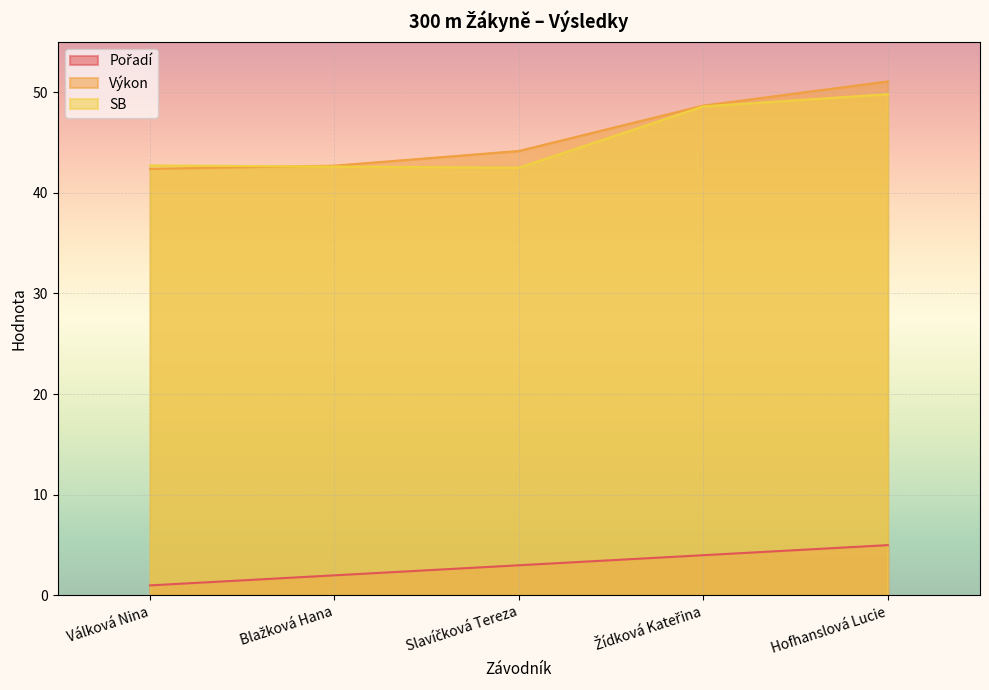

True or false: SB and Pořadí cross at least once.

False